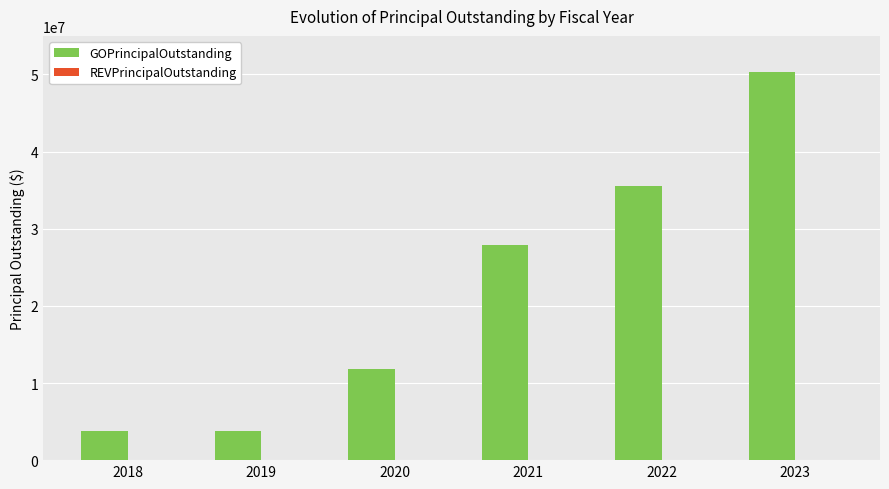

What is the value of the 3rd bar from the left?

11785000